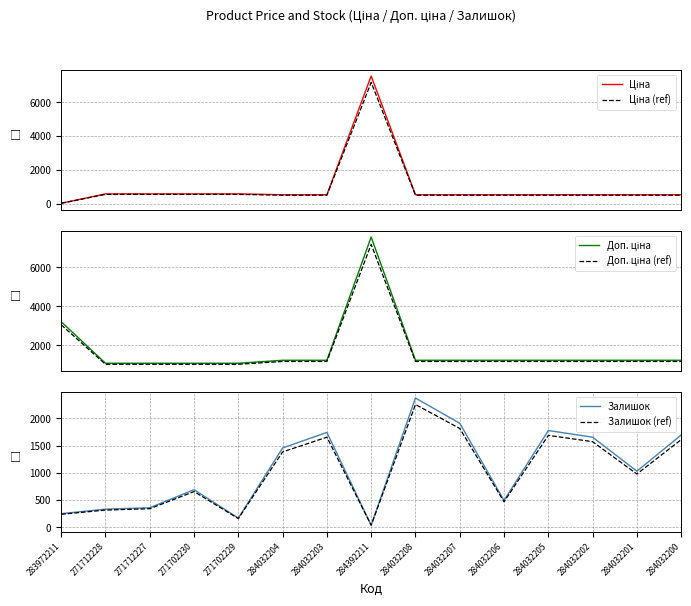

True or false: Залишок has a value of 236.3 at 271702229.

False